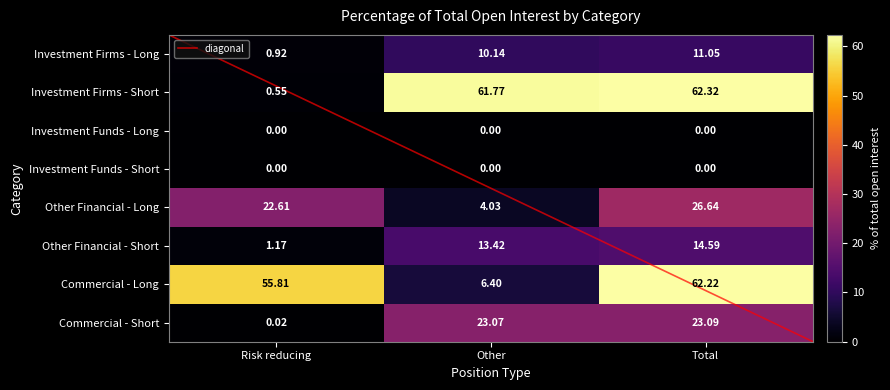

Is the value of Other Financial - Long at Risk reducing greater than the value of Commercial - Long at Total?

No